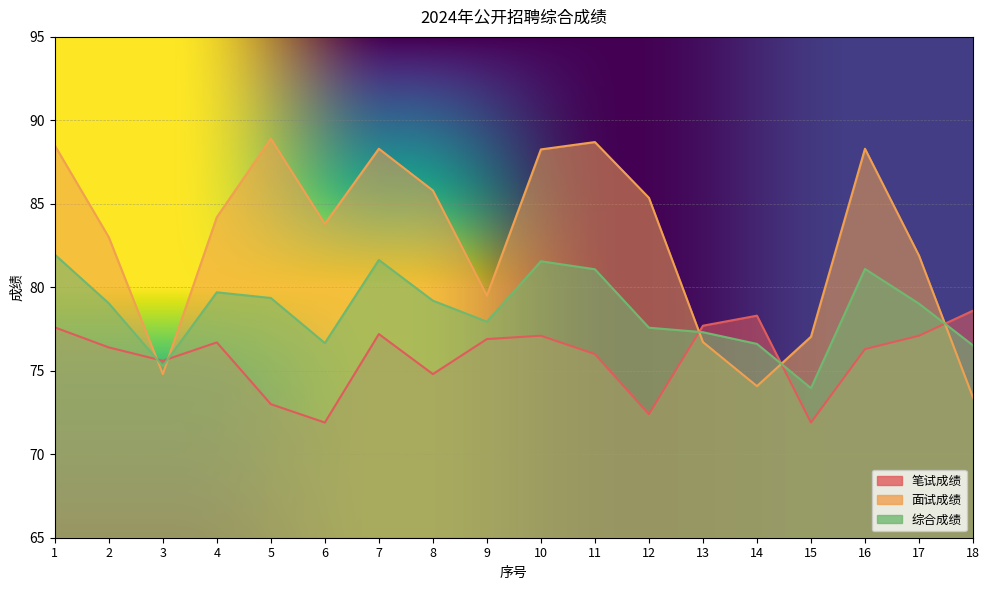

True or false: 综合成绩 has more than 0 interior local peaks.

True